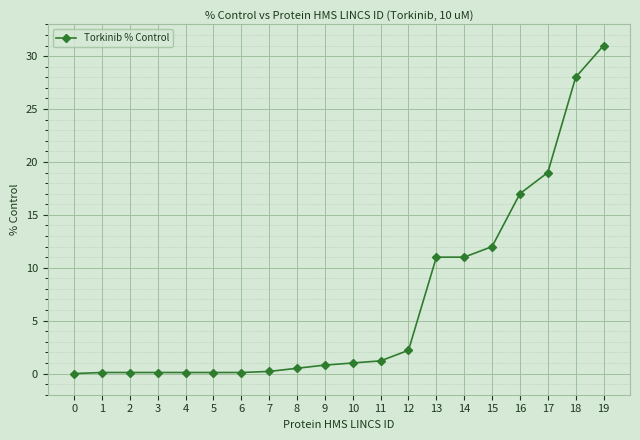

Approximately how many times larger is the value at 7 compared to 11?

0.2